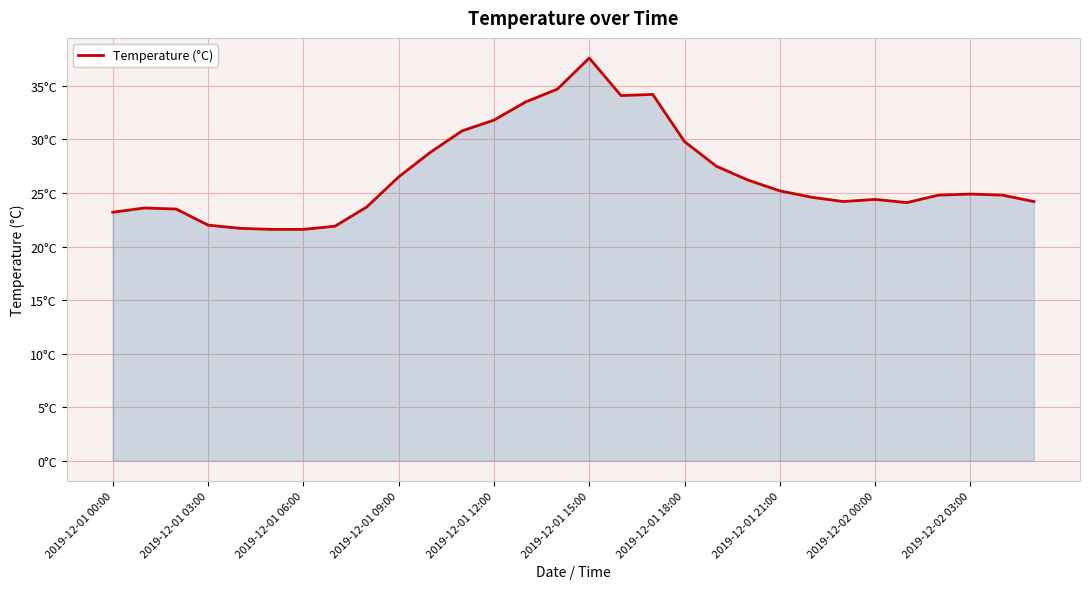

Is this an area chart (filled region under the line)?

Yes